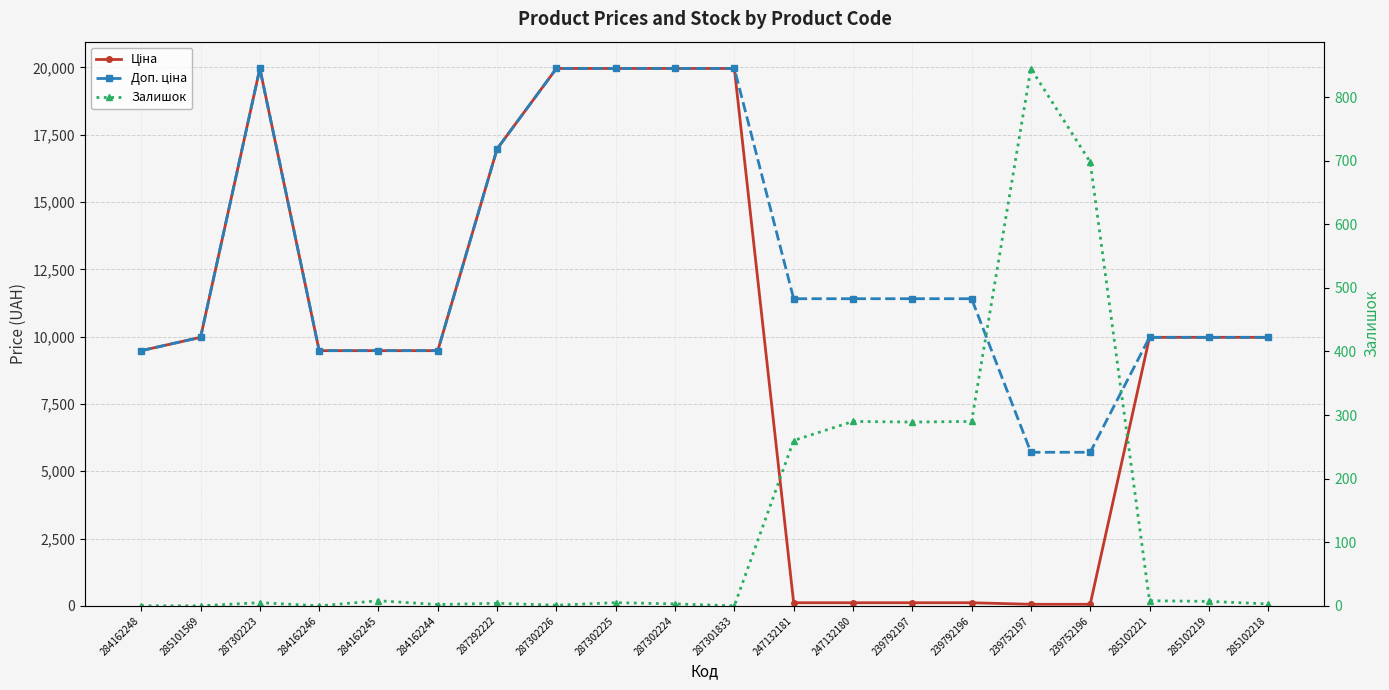

List the labels in order of Доп. ціна value, smallest first.

239752197, 239752196, 284162248, 284162246, 284162245, 284162244, 285101569, 285102221, 285102219, 285102218, 247132181, 247132180, 239792197, 239792196, 287292222, 287302223, 287302226, 287302225, 287302224, 287301833